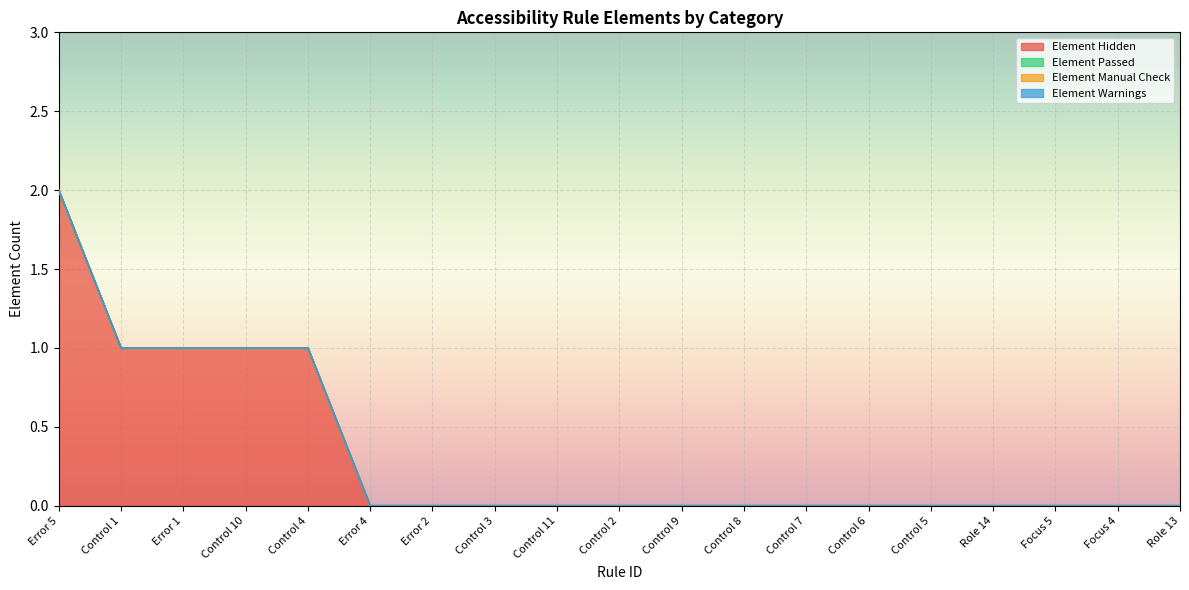

Between Error 4 and Focus 5, which is larger?

Error 4